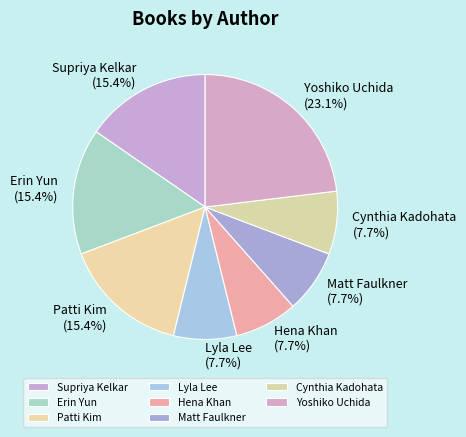

What portion of the pie excludes Patti Kim?

84.6%